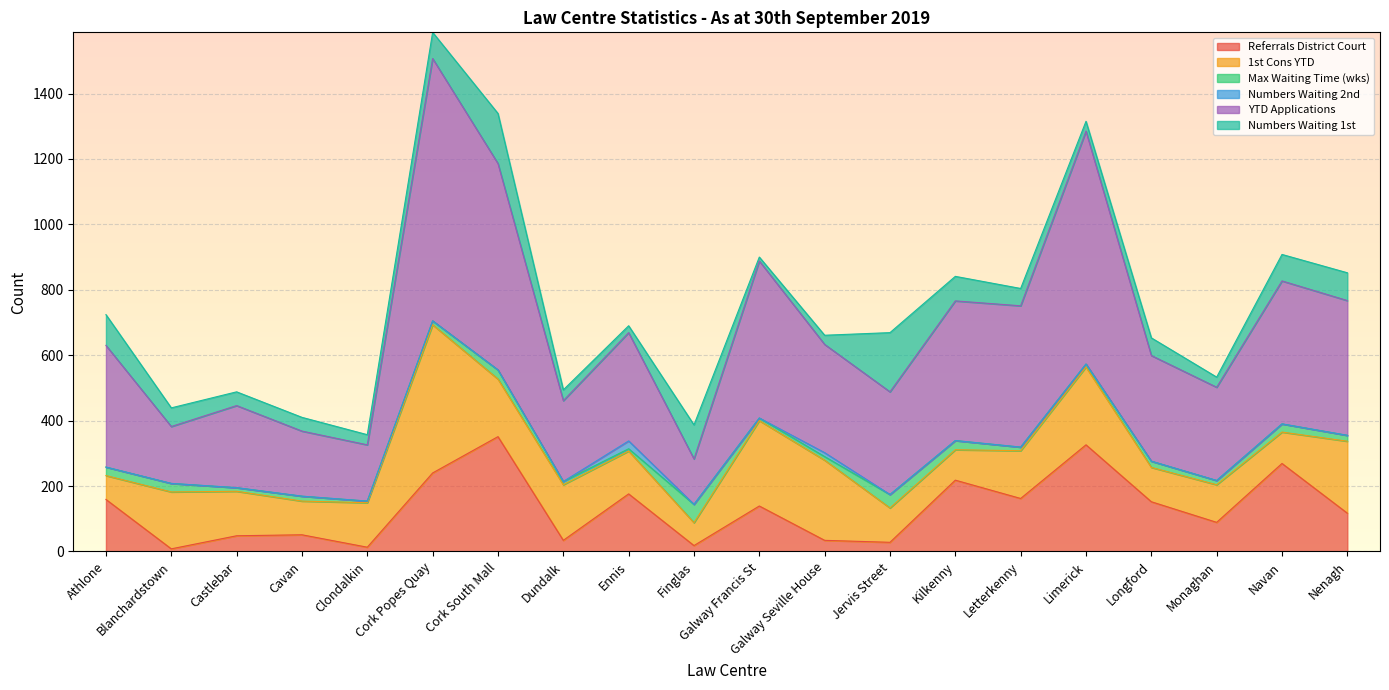

What is the value of the YTD Applications point at the 18th from the left?

285